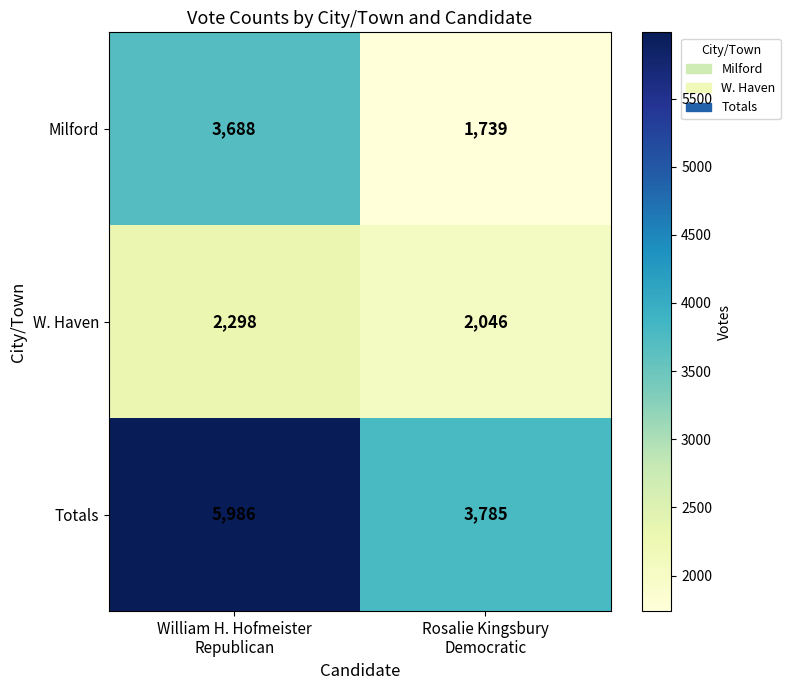

What is the total value across all series at William H. Hofmeister
Republican?

11972